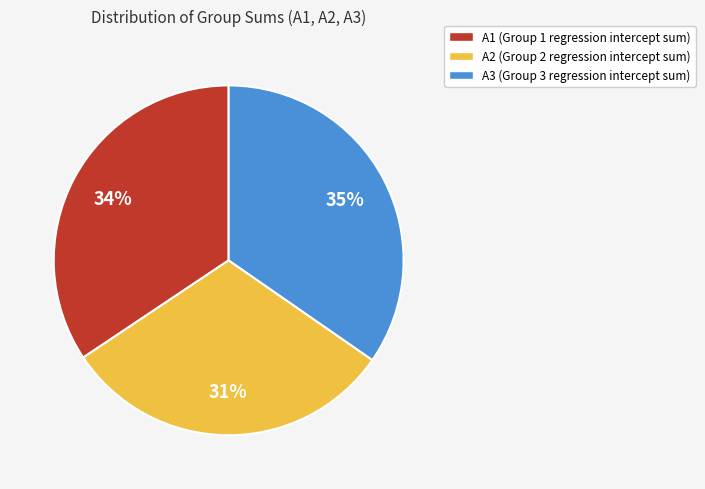

Is there a majority slice in this chart?

No